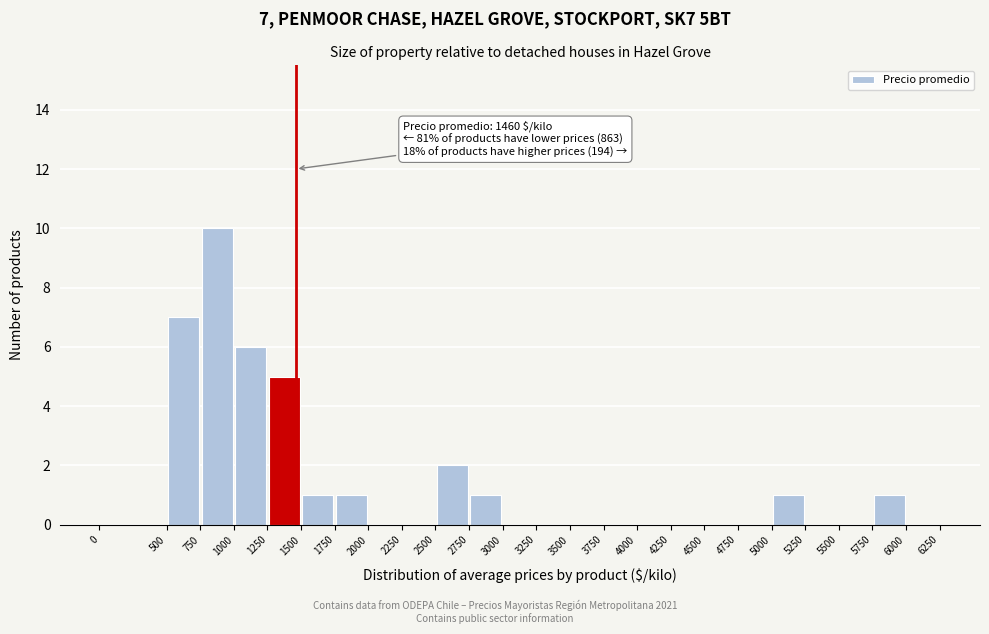

Which range on the x-axis has the tallest bar?

750 to 1000